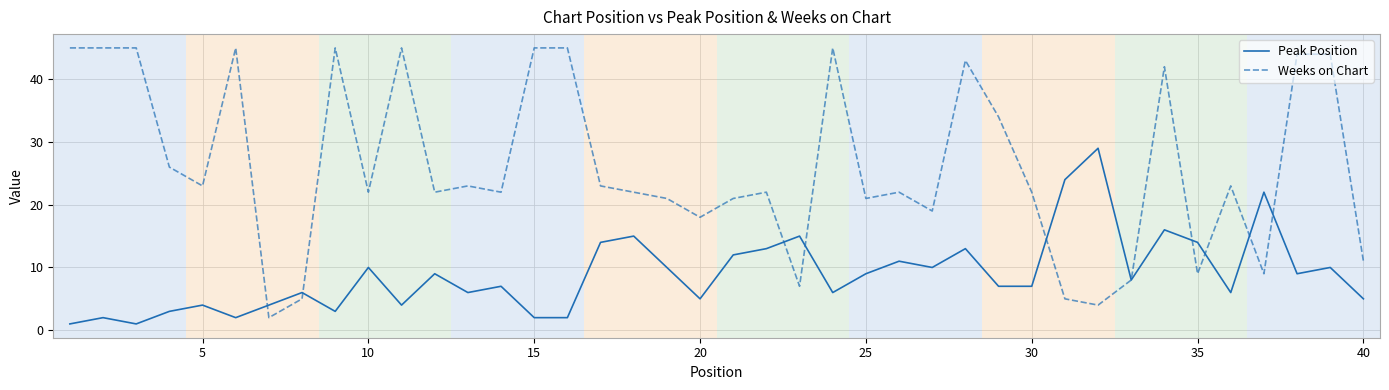

List the series in order of their overall mean, highest first.

Weeks on Chart, Peak Position